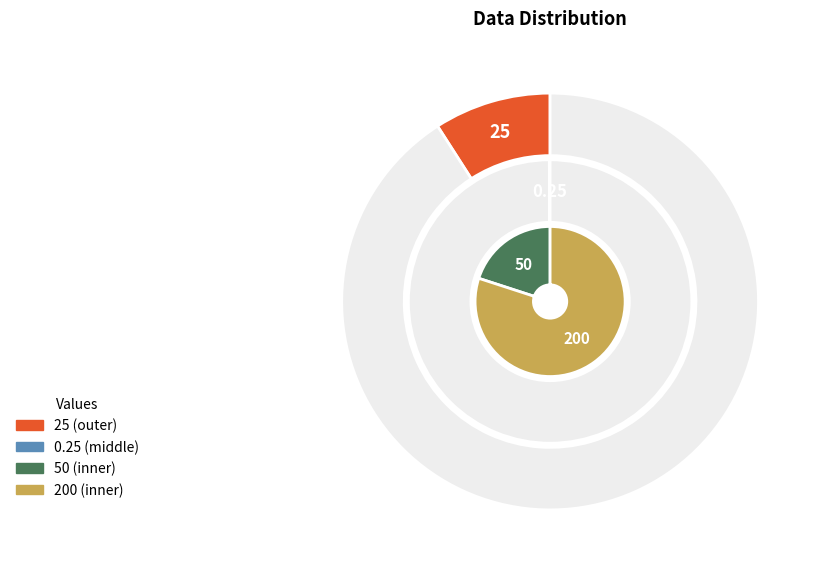

What is the change in value from 50 to 200?

+150.0